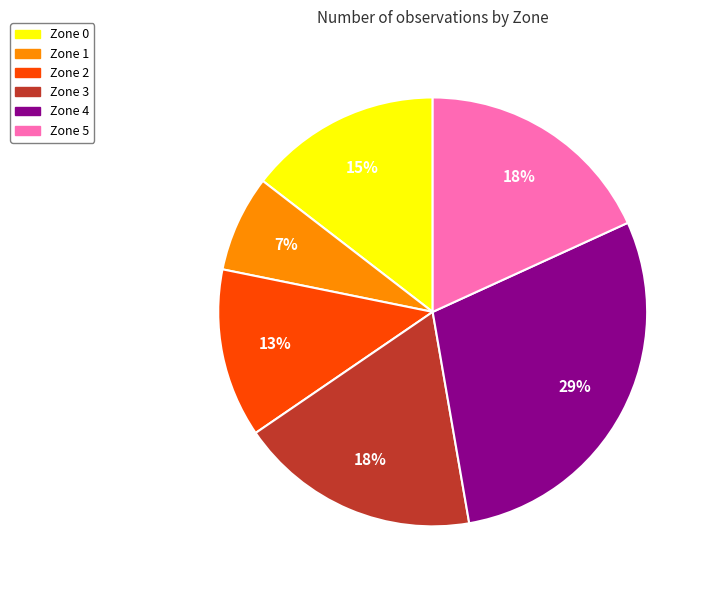

Does any single category account for the majority?

No